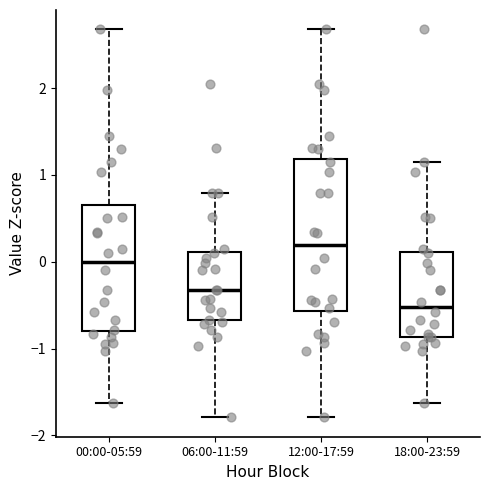

Which box has the lowest median line?

18:00-23:59